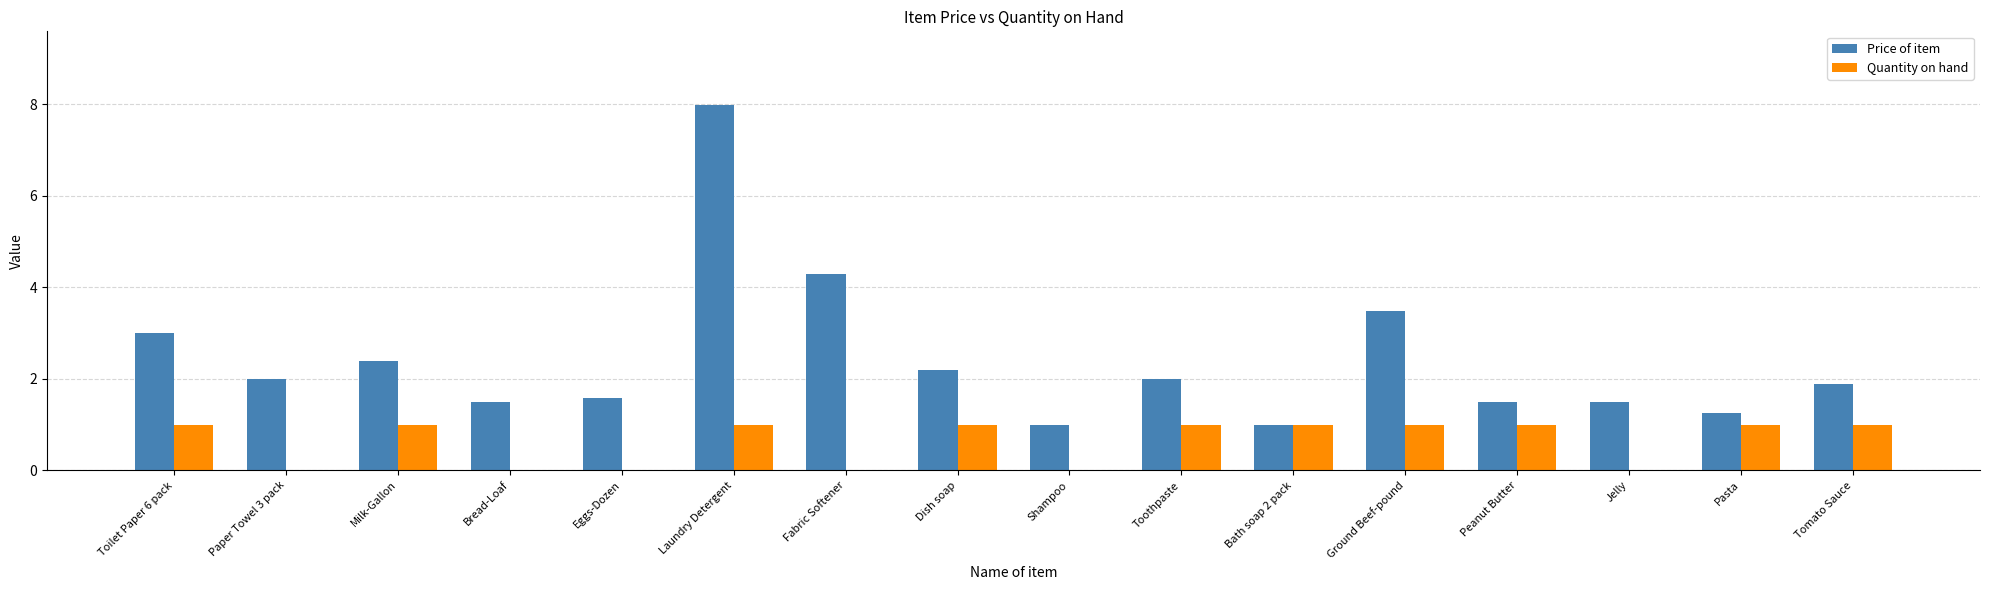

What is the difference between the Quantity on hand values at Paper Towel 3 pack and Laundry Detergent?

1.0